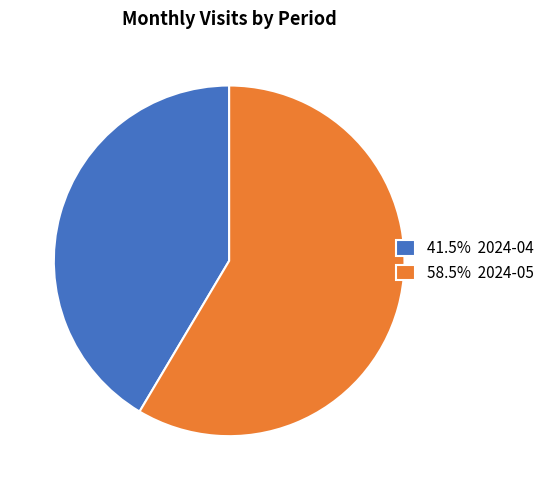

Does 58.5% 2024-05 represent more than half of the total?

Yes